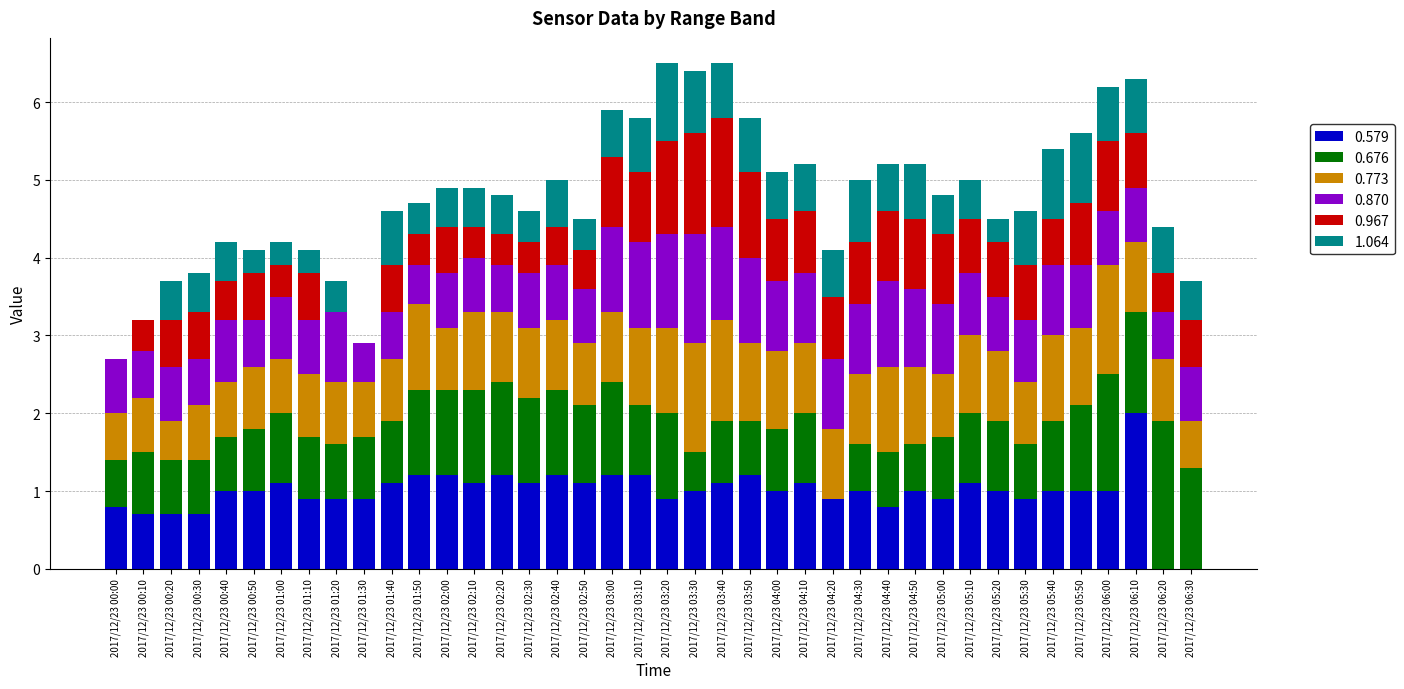

Does the chart contain stacked bars?

Yes